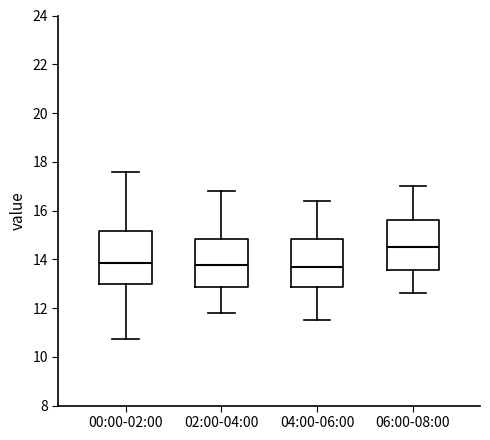

Which box has the highest median line?

06:00-08:00